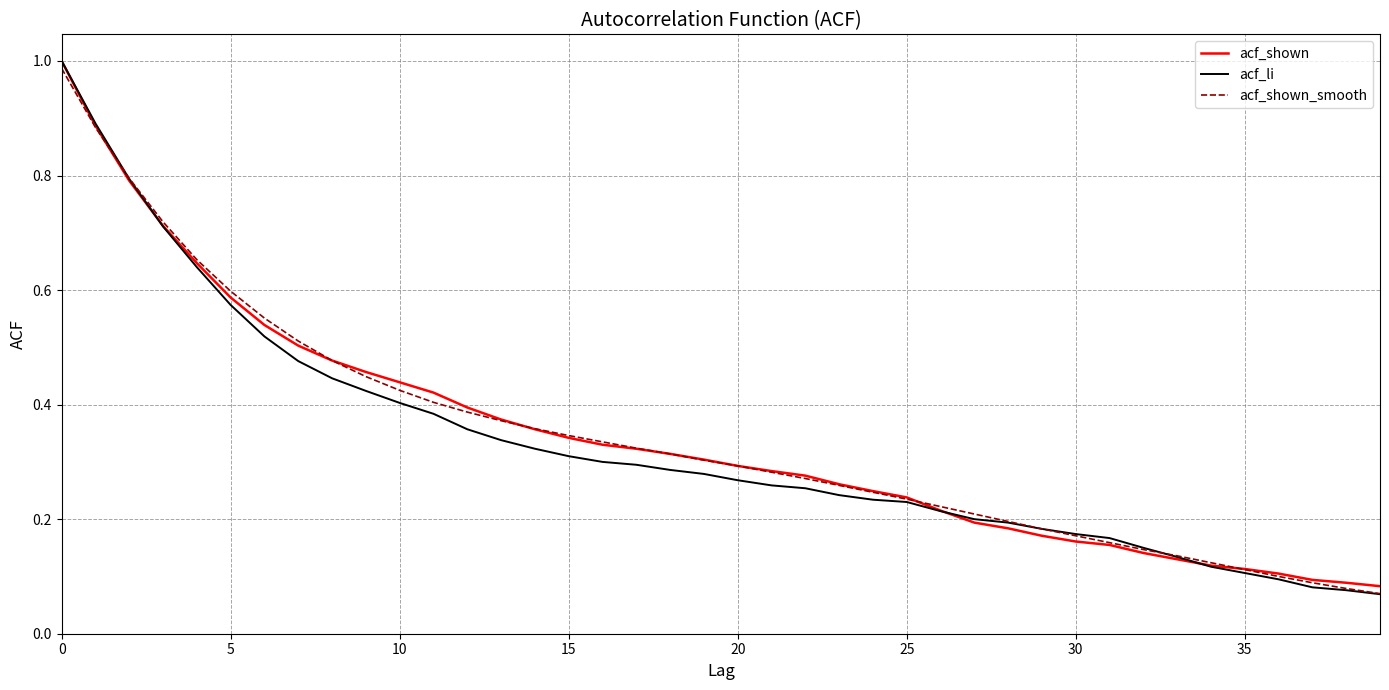

Which series has the largest range (max minus min)?

acf_li